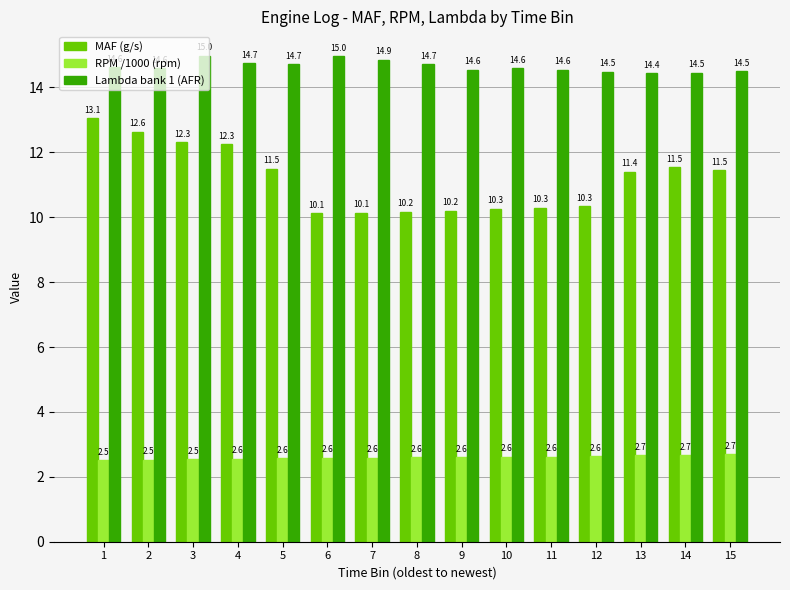

How many groups of bars are there?

15